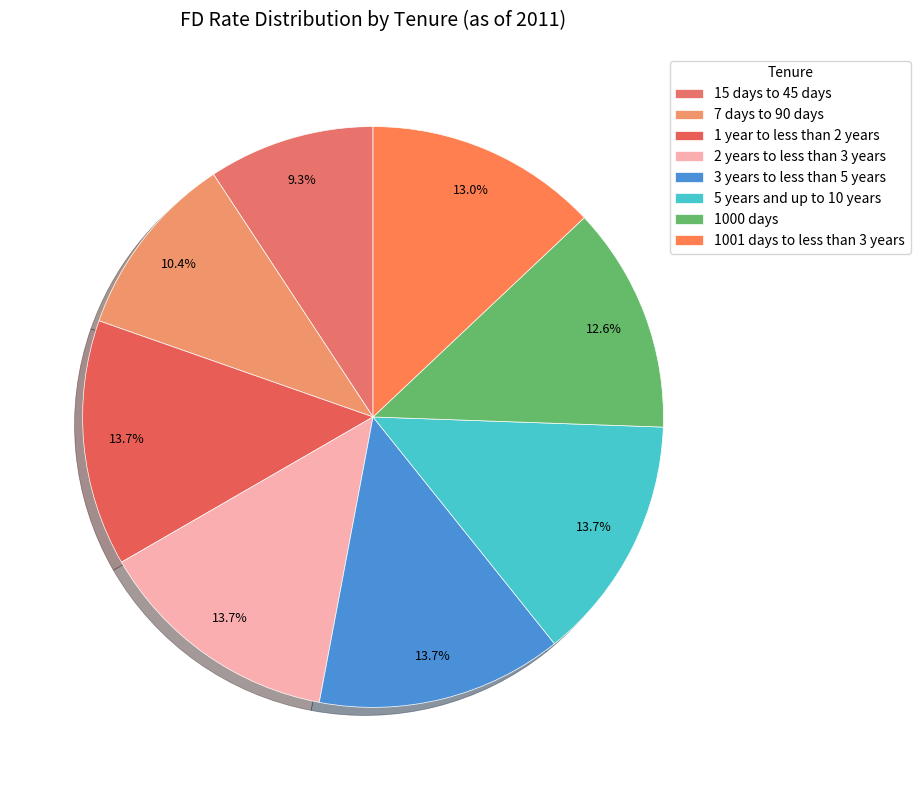

What portion of the pie excludes 1000 days?

87.4%